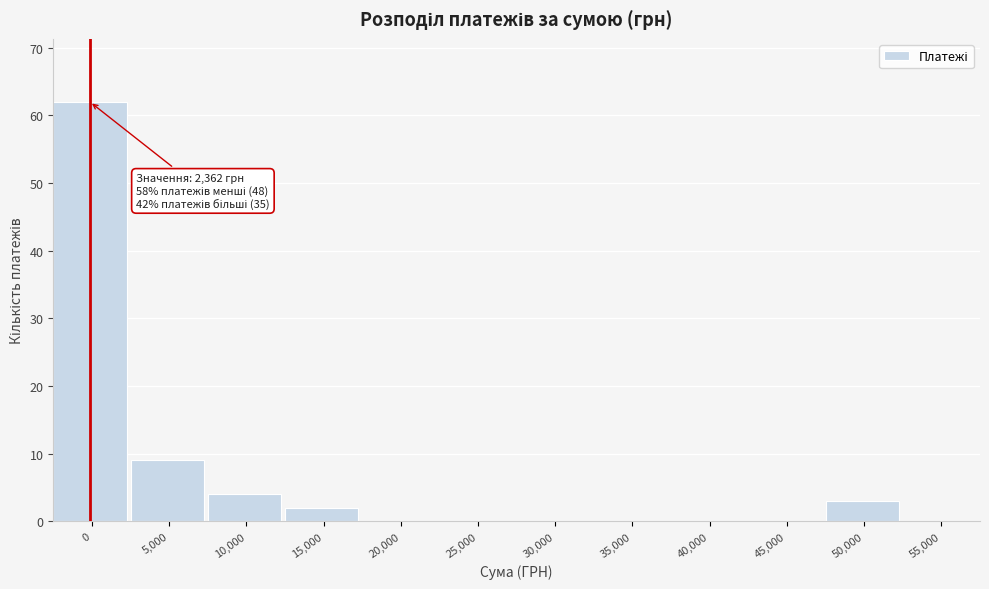

Reading left to right, transcribe all the data shown in this chart.

0=62	5,000=9	10,000=4	15,000=2	20,000=0	25,000=0	30,000=0	35,000=0	40,000=0	45,000=0	50,000=3	55,000=0